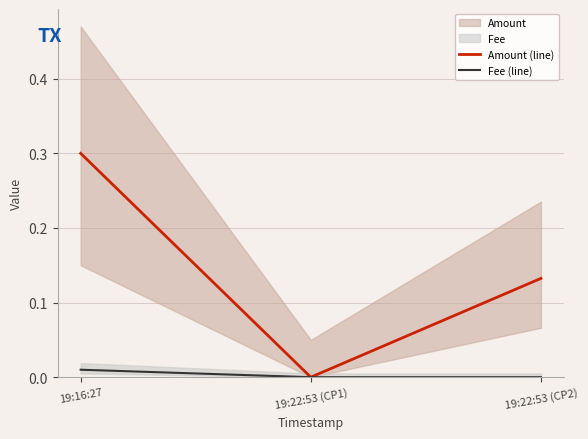

What is the label of the 3rd point from the right?

19:16:27